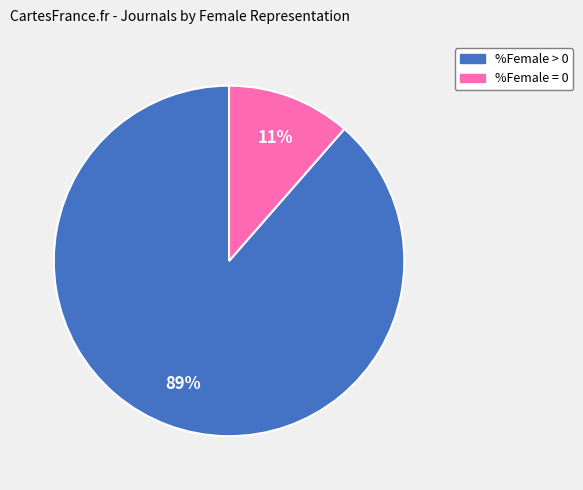

Is there any slice that represents more than half of the pie?

Yes